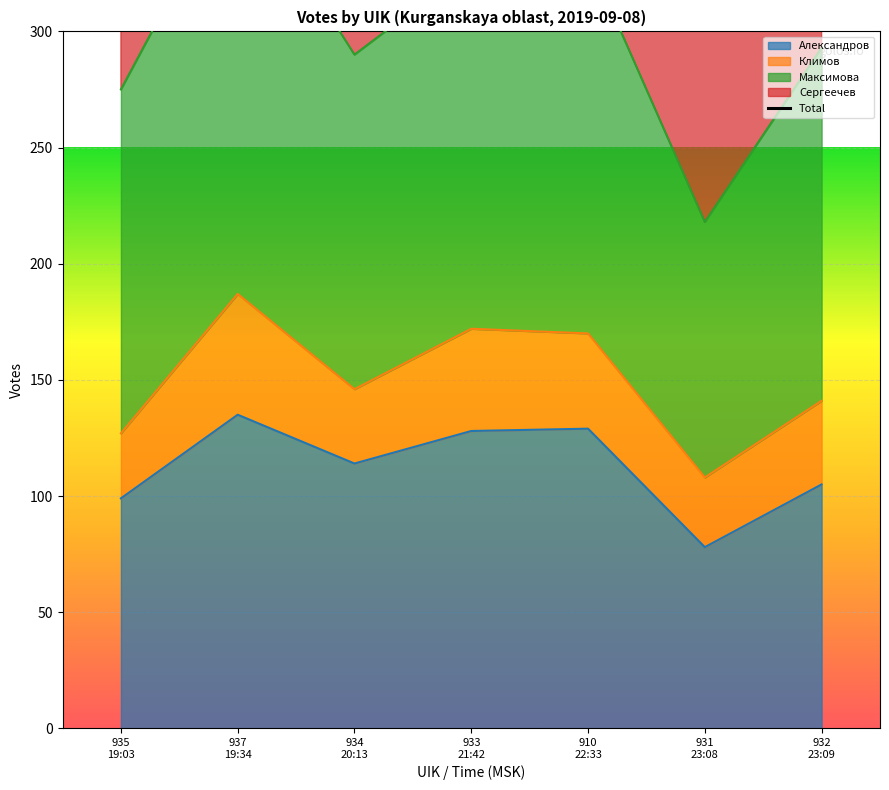

Count the number of categories in the chart.

7